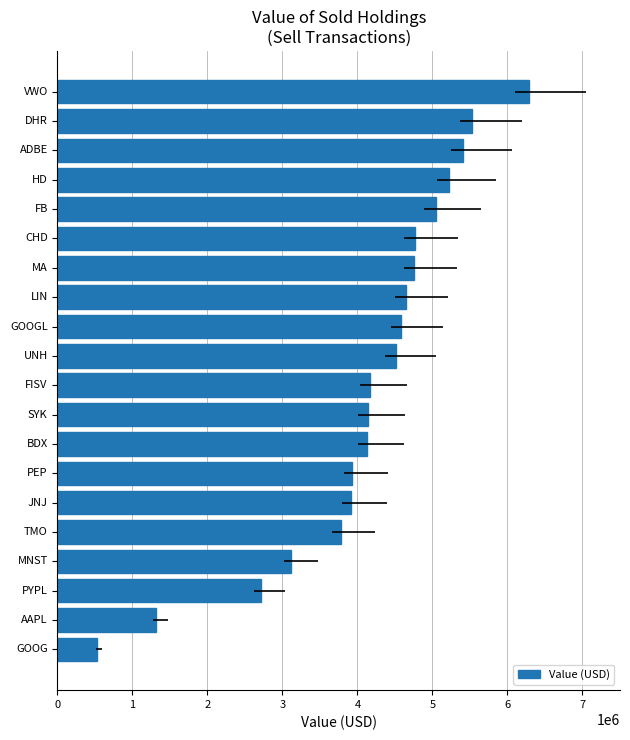

Does the chart contain stacked bars?

No